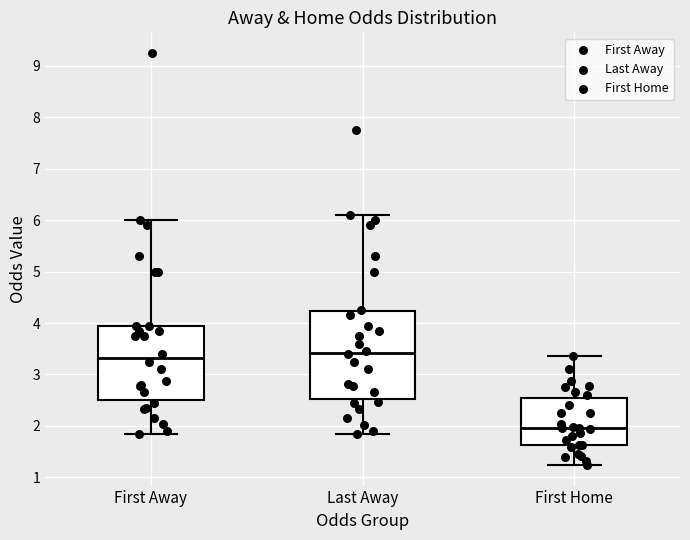

Reading left to right, transcribe this box plot: for each box, give where its median line is, the range the box spans, and where its two whiskers end, as read against the y-axis. The values are not printed on the chart, so give them approximately, as read against the axis.

First Away: median 3.3, box 2.5 to 4.0, whiskers 1.8 to 6.0
Last Away: median 3.4, box 2.5 to 4.2, whiskers 1.8 to 6.1
First Home: median 2.0, box 1.6 to 2.6, whiskers 1.2 to 3.4